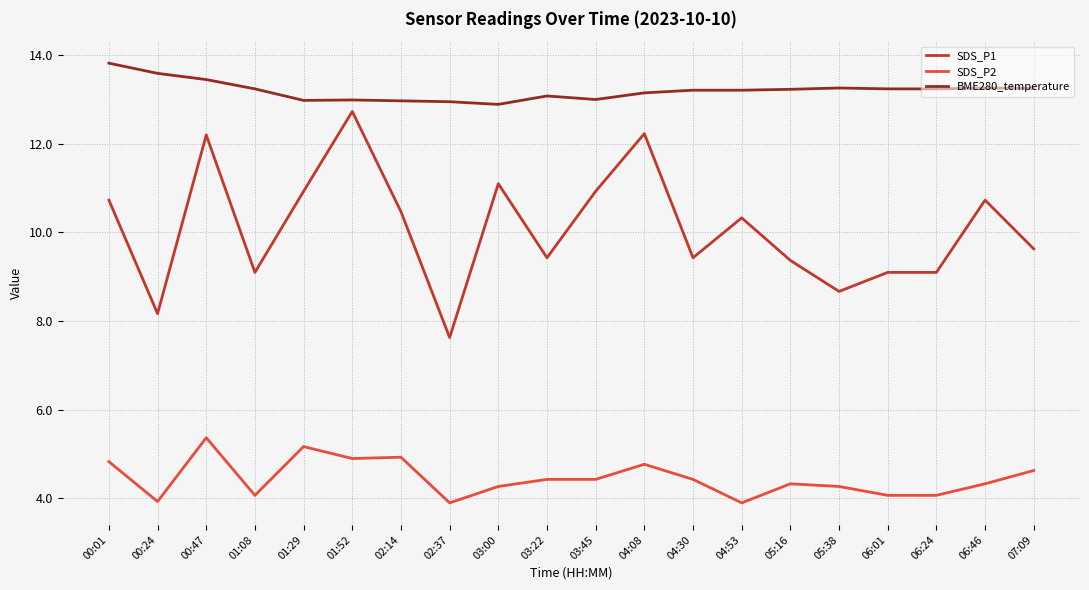

What position from the right is 06:46?

2